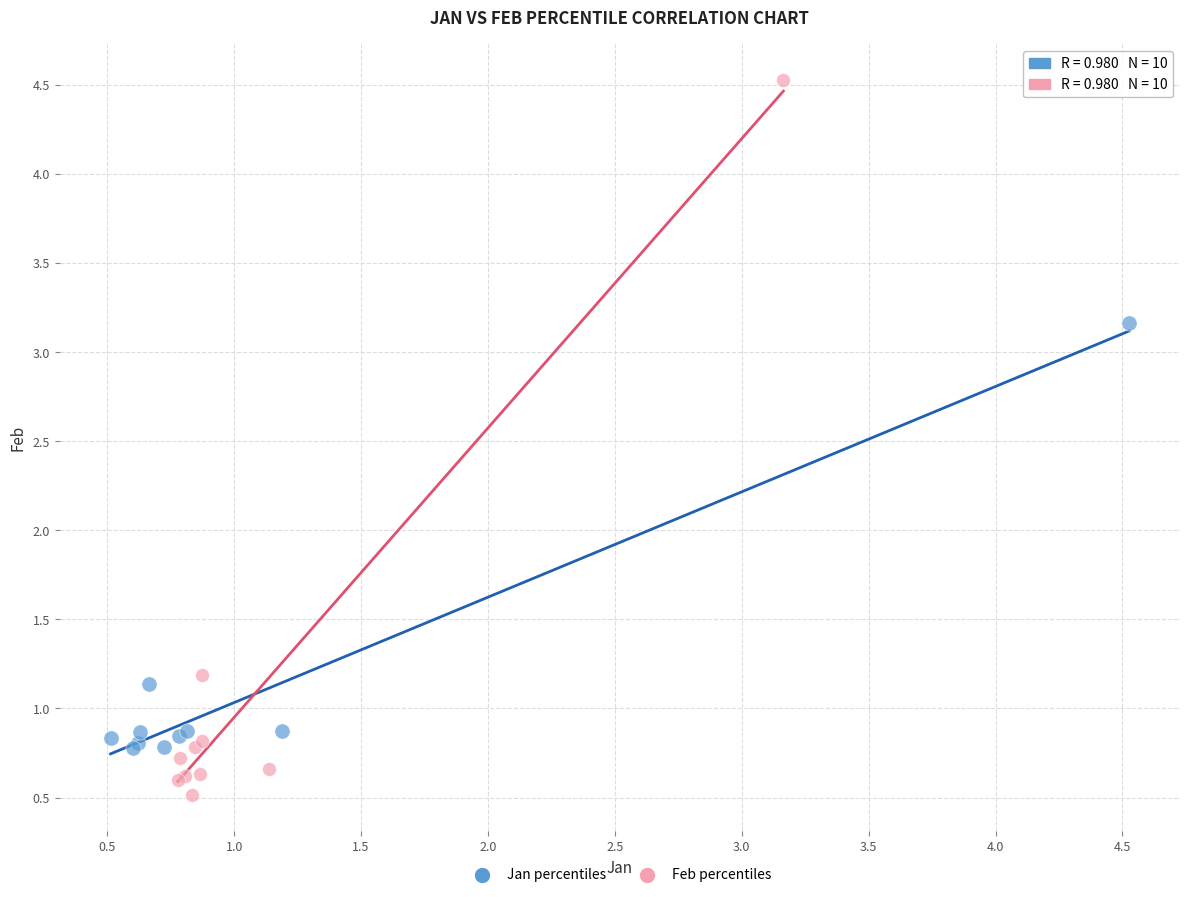

Which series reaches the maximum Y coordinate?

Feb percentiles